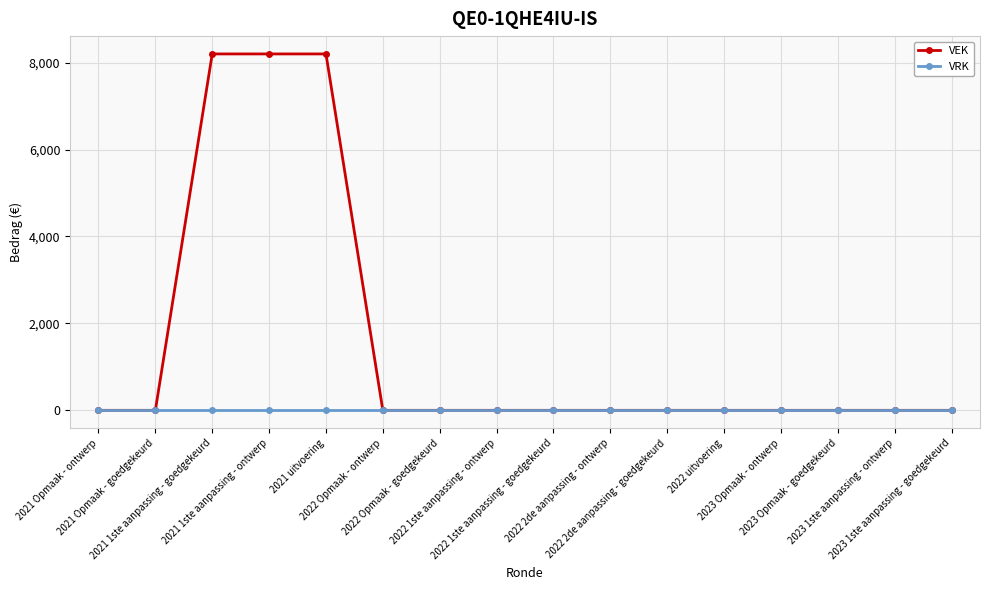

What is the sum of all VEK values?

24600